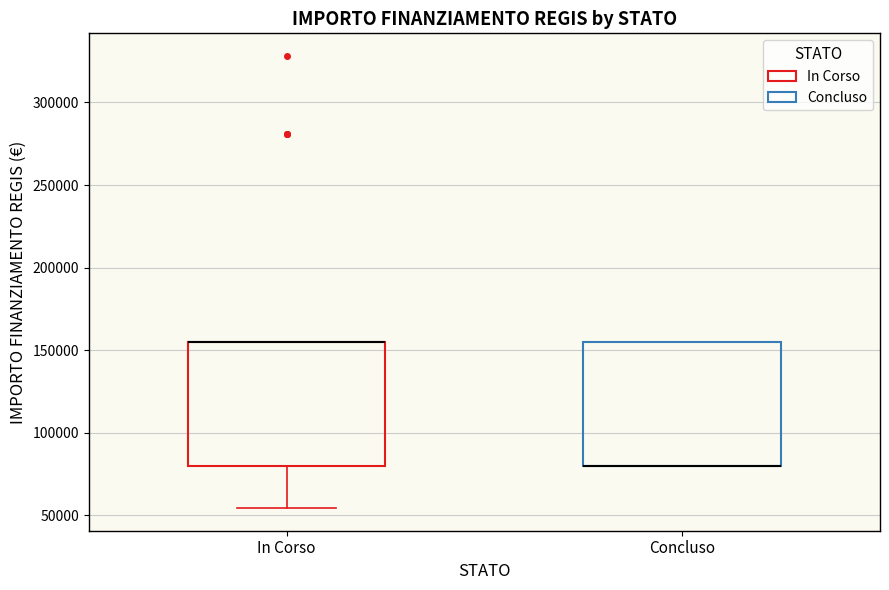

Reading left to right, transcribe this box plot: for each box, give where its median line is, the range the box spans, and where its two whiskers end, as read against the y-axis. The values are not printed on the chart, so give them approximately, as read against the axis.

In Corso: median 155000 (drawn on the box's upper edge), box 80000 to 155000, whiskers 55000 to 155000
Concluso: median 80000 (drawn on the box's lower edge), box 80000 to 155000, whiskers 80000 to 155000